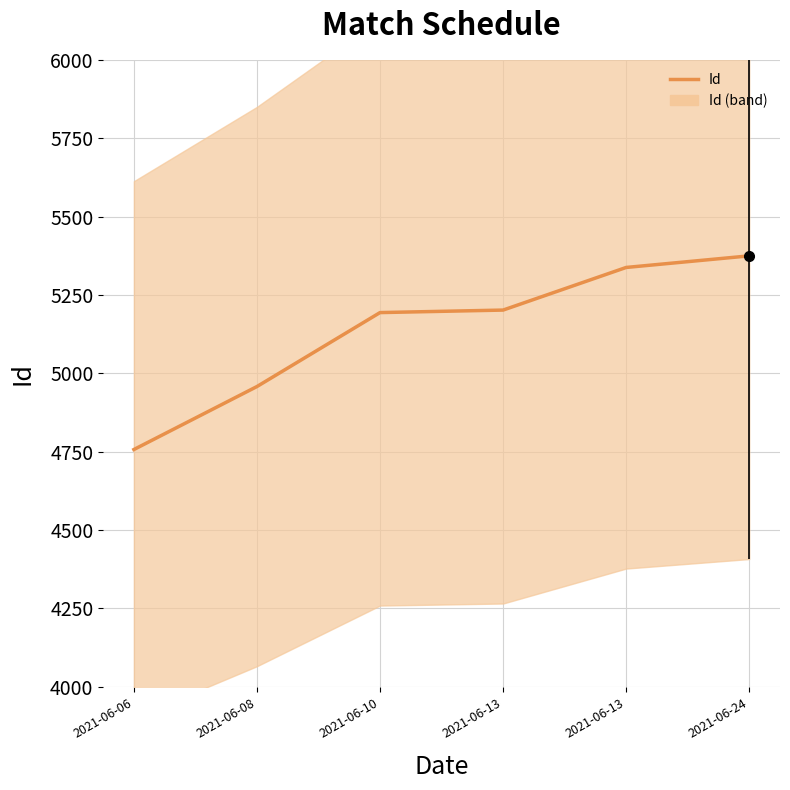

How many lines are shown in the chart?

1